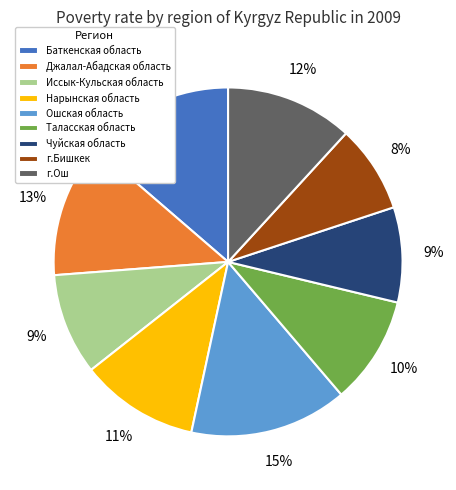

The Иссык-Кульская область slice represents 9% of the pie. True or false?

True